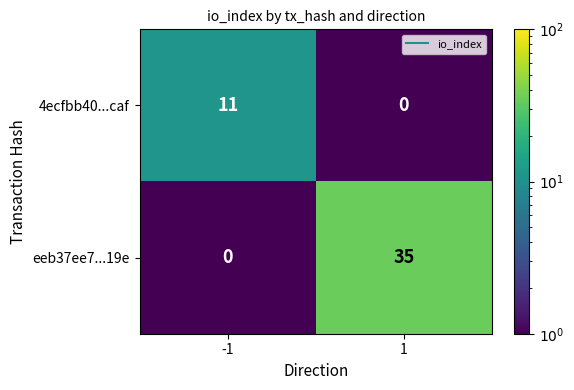

List the series in order of their overall mean, highest first.

eeb37ee7...19e, 4ecfbb40...caf